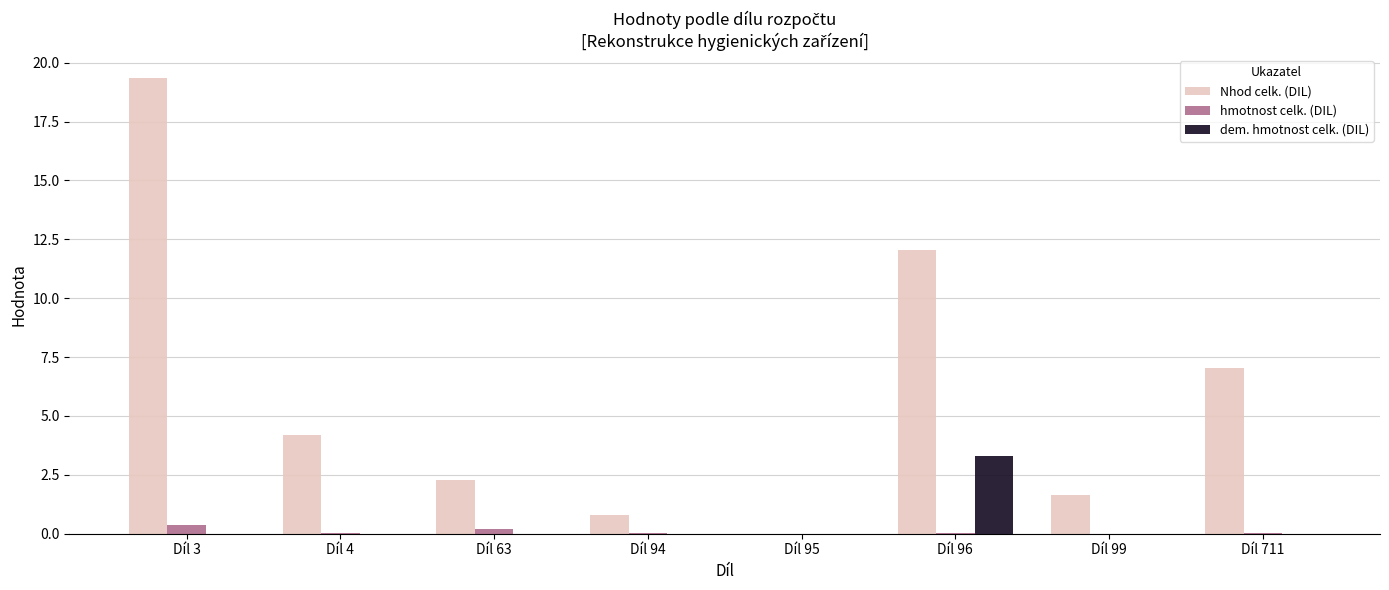

Which label corresponds to the largest value in the chart?

Díl 3